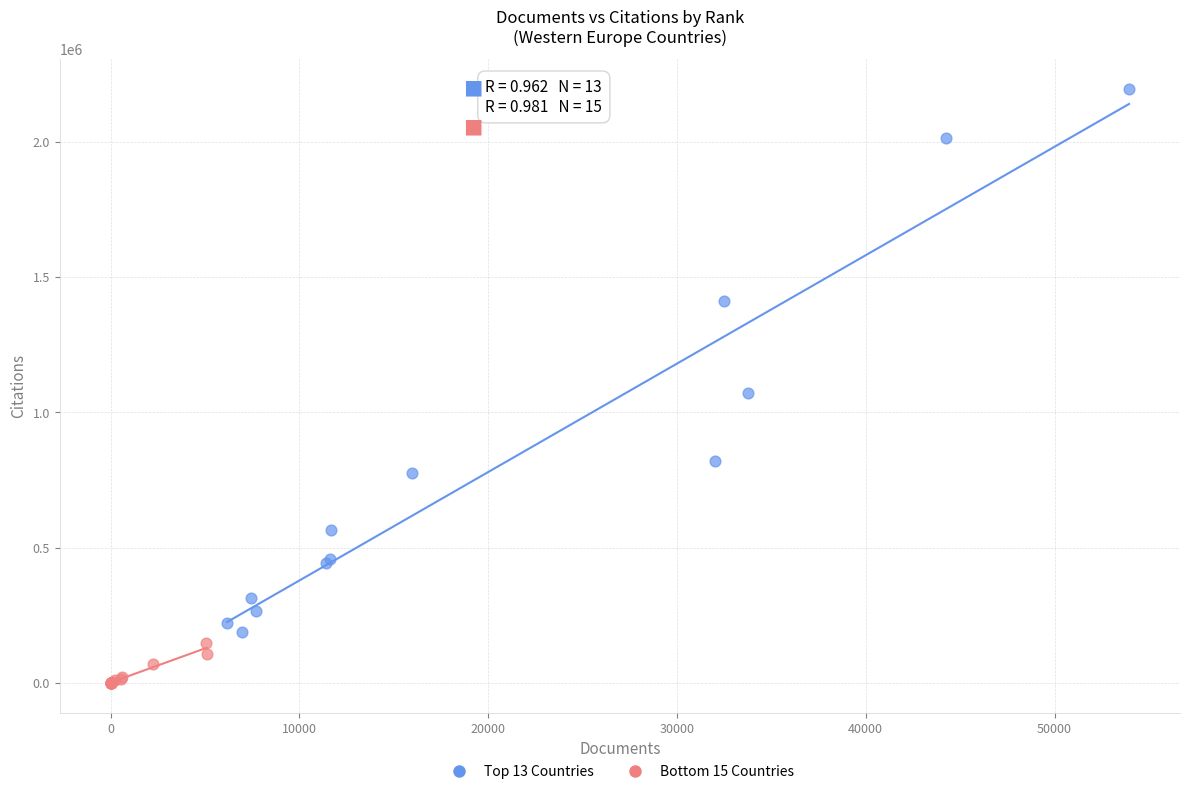

Which series has the widest spread of Y values?

Top 13 Countries